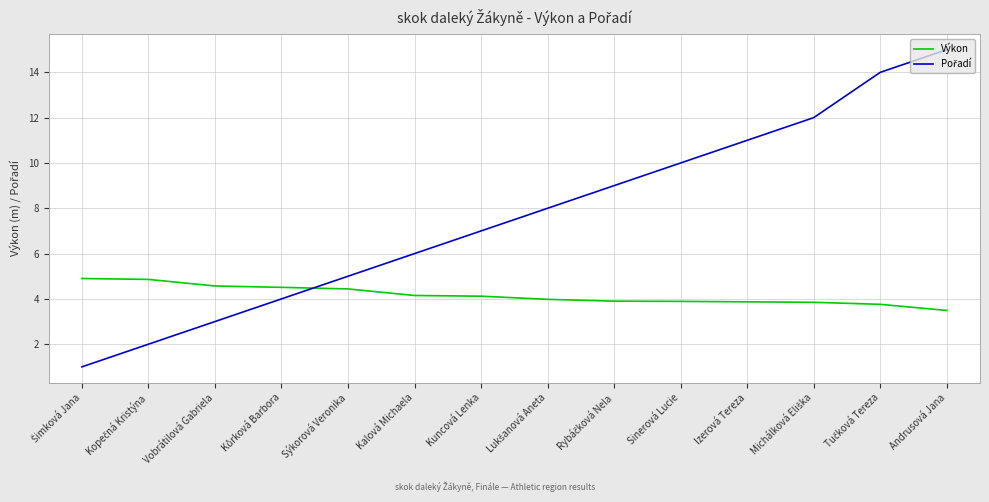

What is the difference between the maximum and minimum values in the Výkon series?

1.4